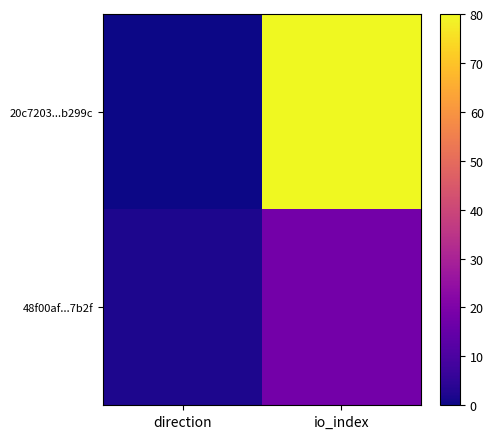

Rank the series at io_index from lowest to highest value.

48f00af...7b2f, 20c7203...b299c